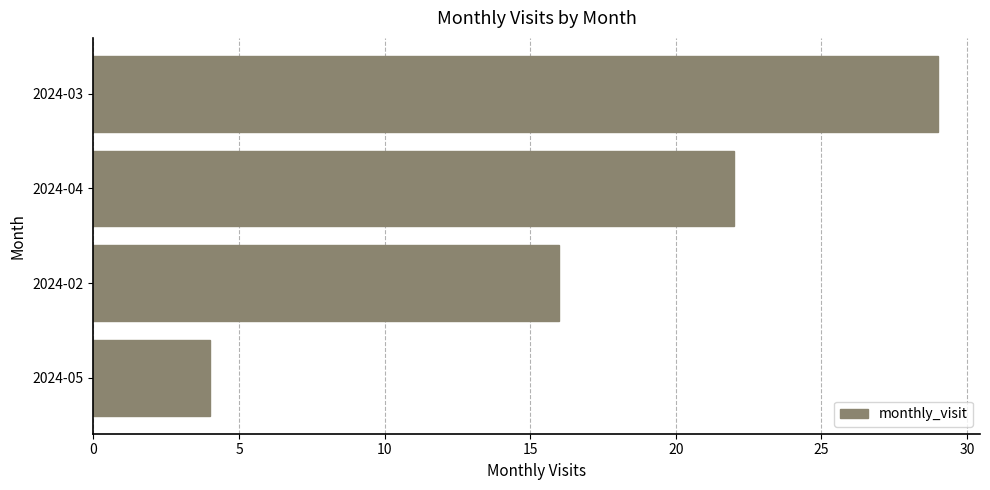

What is the minimum value shown in the chart?

4